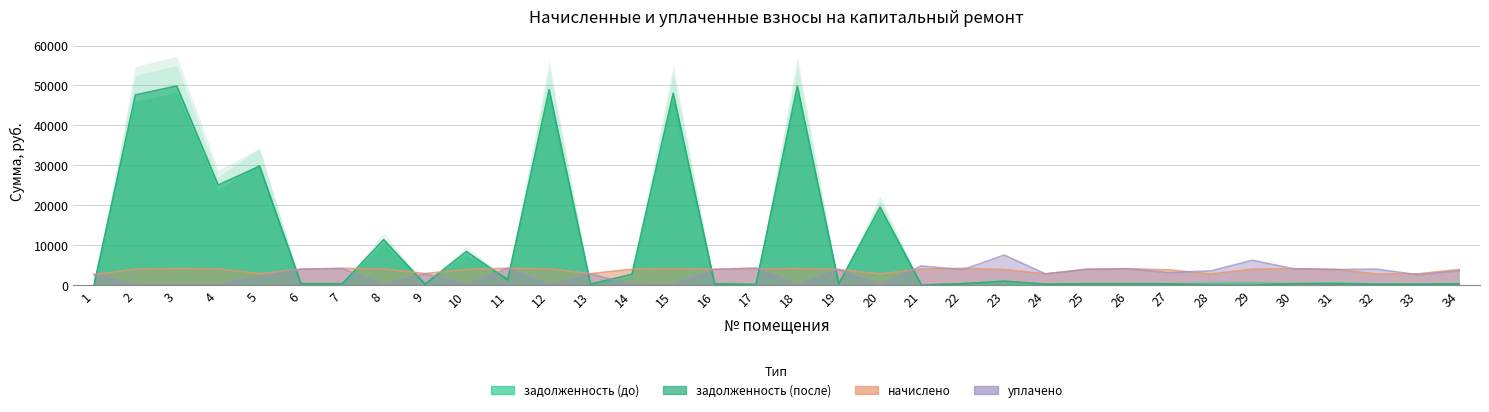

Which series ends up on top after the final intersection of задолженность (после) and уплачено?

уплачено